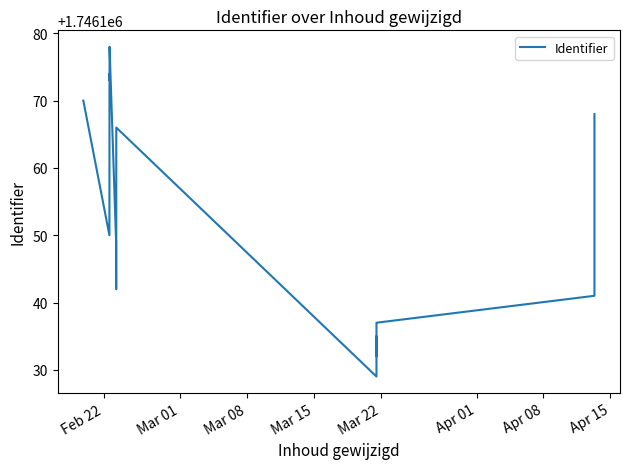

Reading right to left, transcribe all the data shown in this chart.

1746168	1746141	1746137	1746132	1746135	1746133	1746130	1746129	1746166	1746162	1746152	1746147	1746142	1746149	1746178	1746173	1746174	1746171	1746160	1746158	1746150	1746170